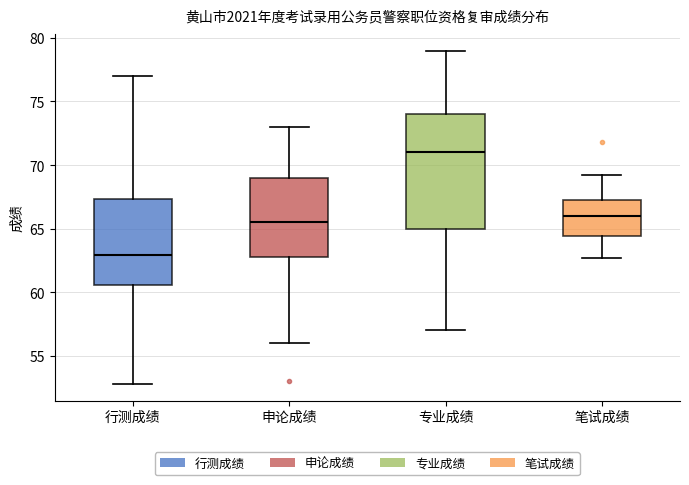

Reading left to right, transcribe this box plot: for each box, give where its median line is, the range the box spans, and where its two whiskers end, as read against the y-axis. The values are not printed on the chart, so give them approximately, as read against the axis.

行测成绩: median 63.0, box 60.5 to 67.5, whiskers 53.0 to 77.0
申论成绩: median 65.5, box 63.0 to 69.0, whiskers 56.0 to 73.0
专业成绩: median 71.0, box 65.0 to 74.0, whiskers 57.0 to 79.0
笔试成绩: median 66.0, box 64.5 to 67.0, whiskers 62.5 to 69.0